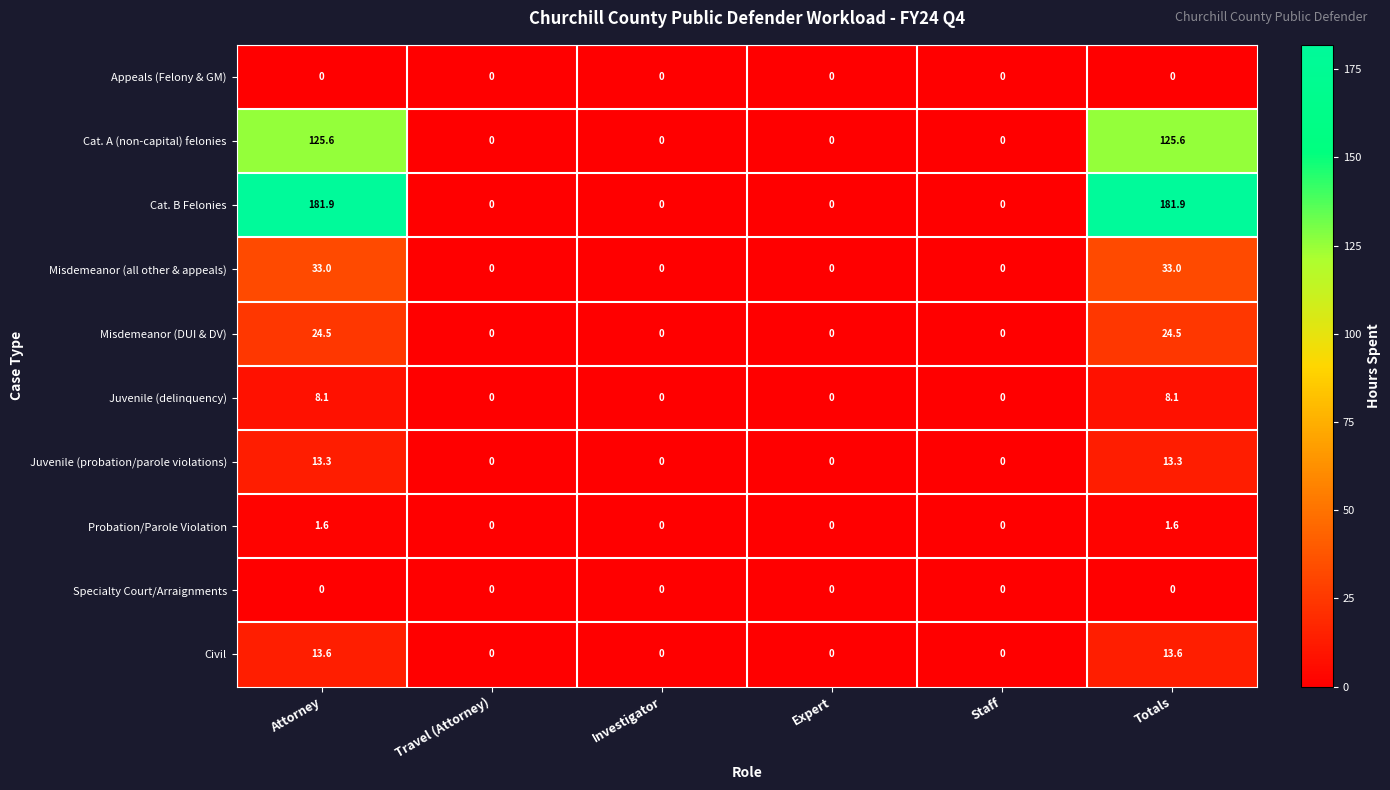

What is the difference between the highest and lowest values at Totals?

181.9